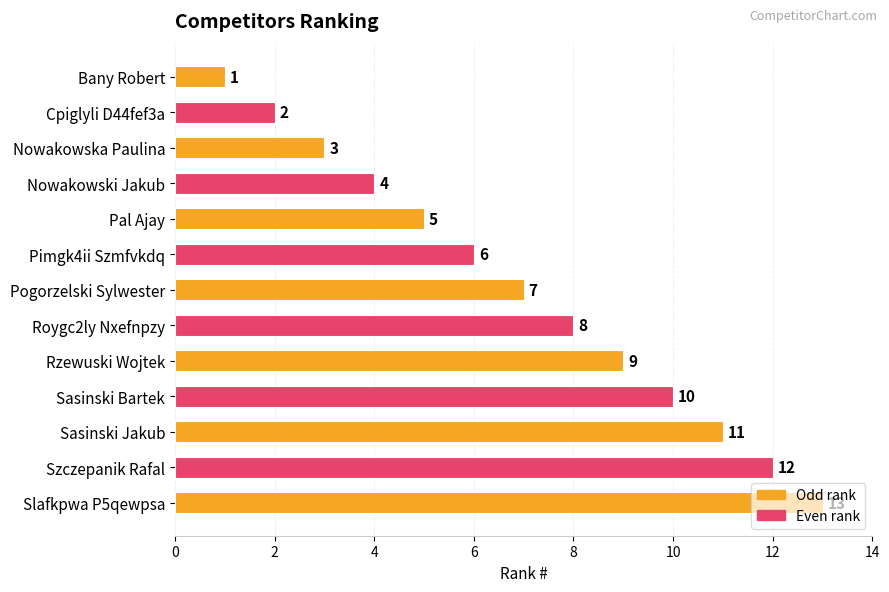

The chart shows a value of 13 at Slafkpwa P5qewpsa. True or false?

True